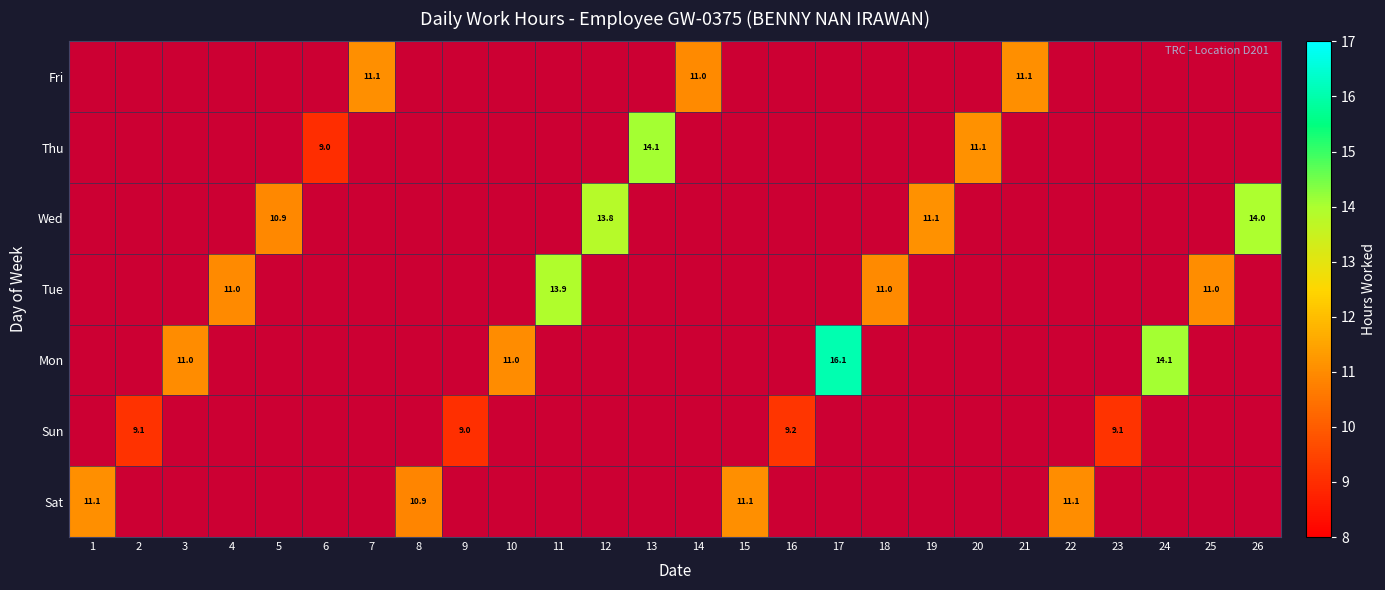

Which has a higher value, 5 or 1?

1